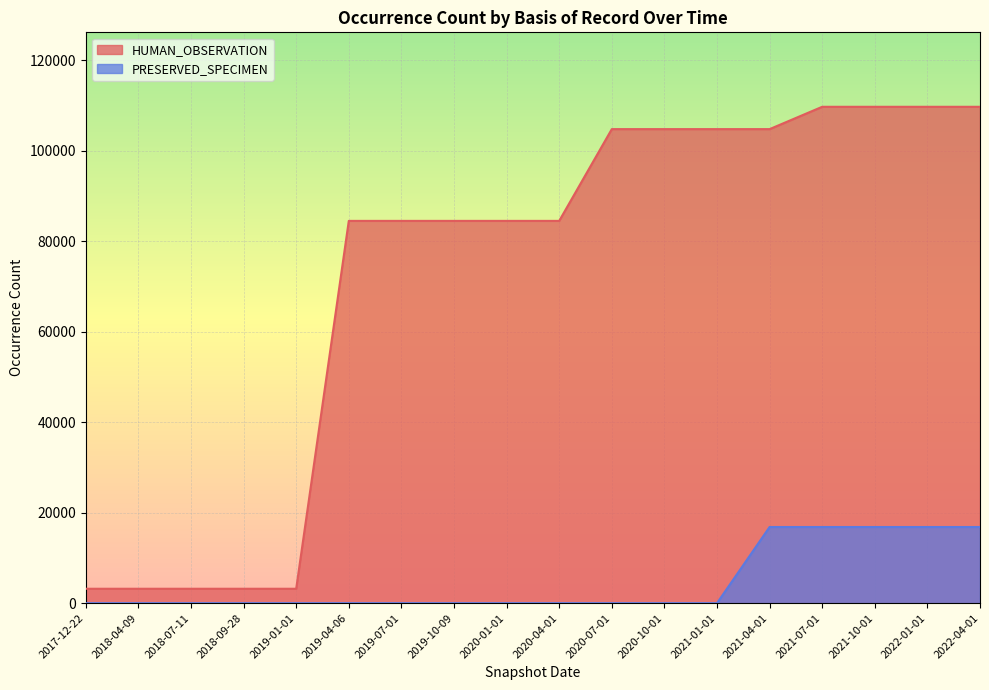

What is the difference between the maximum and second lowest values in the PRESERVED_SPECIMEN series?

16830